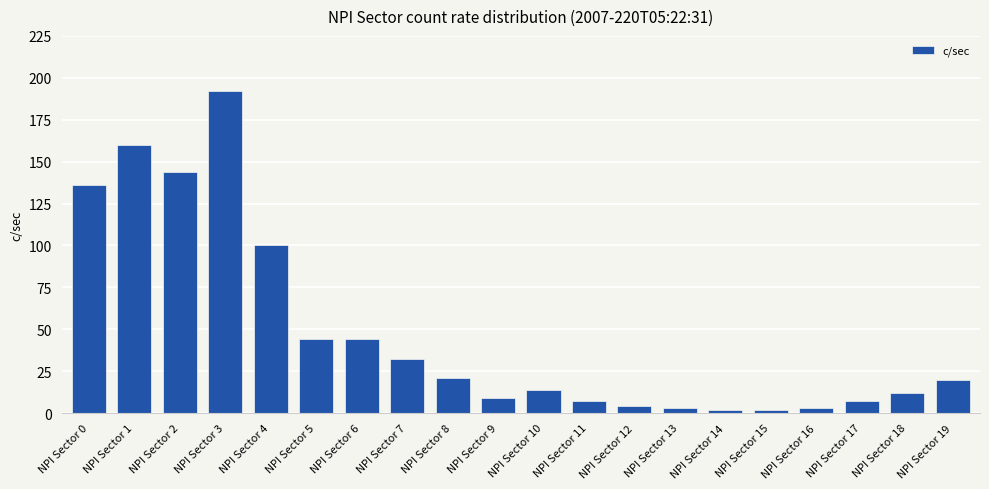

What is the sum of all values?

956